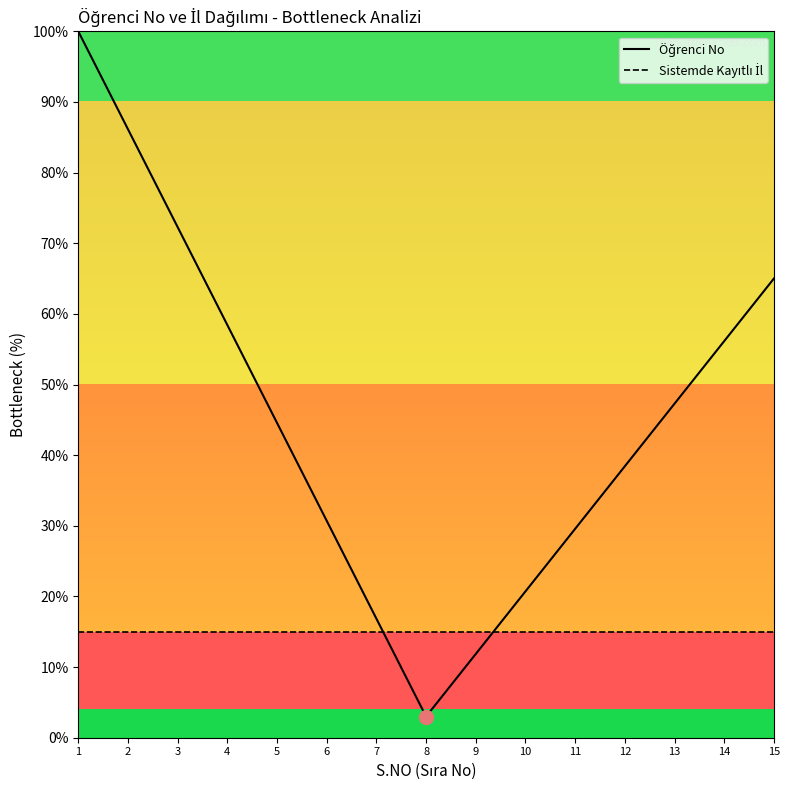

What is the spread (max minus min) of values at 7?

1.9